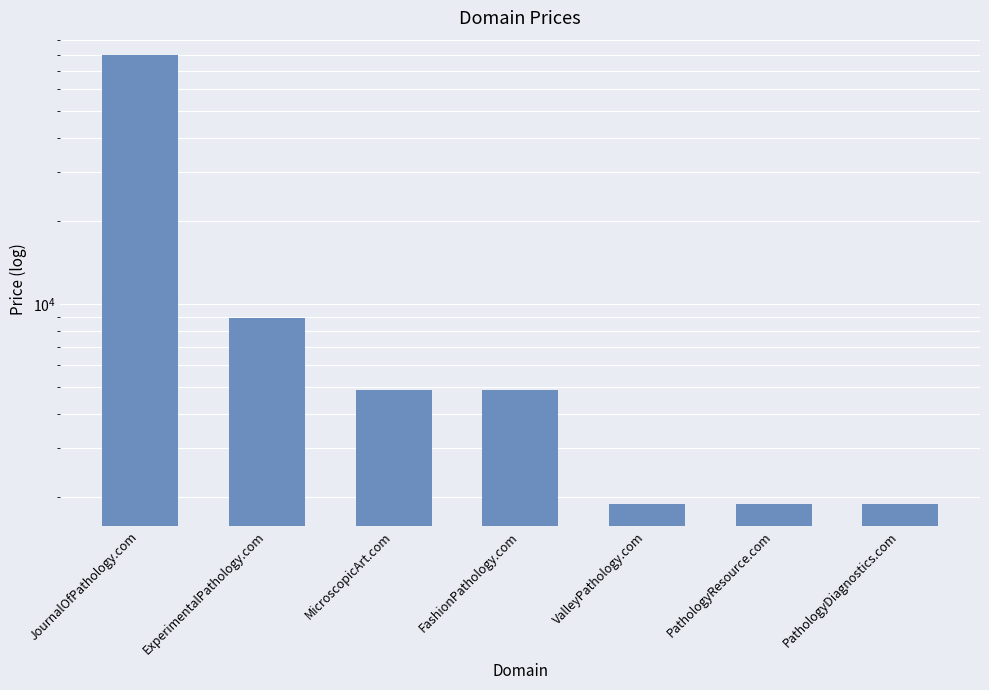

Reading right to left, list all the values displayed in this chart.

PathologyDiagnostics.com=1888	PathologyResource.com=1888	ValleyPathology.com=1888	FashionPathology.com=4888	MicroscopicArt.com=4888	ExperimentalPathology.com=8888	JournalOfPathology.com=79888